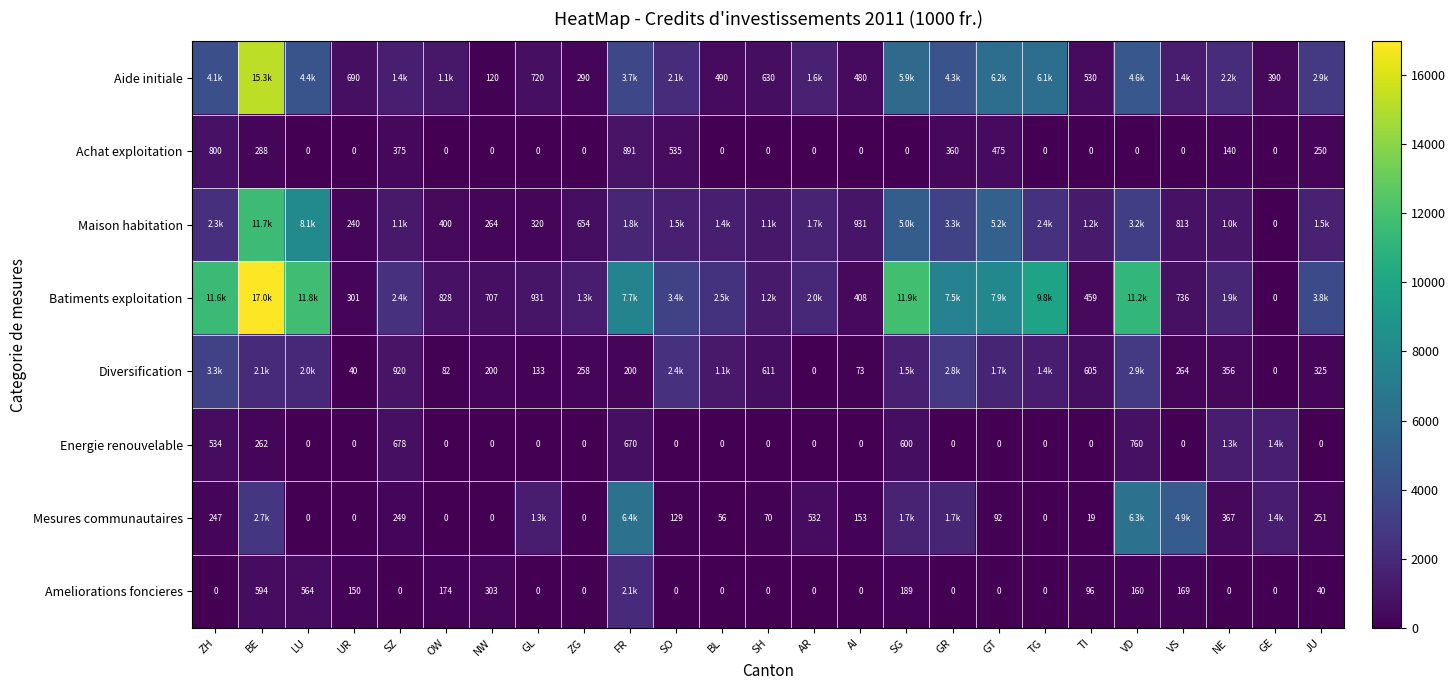

What is the difference between the maximum and second lowest values in the Aide initiale series?

14983.7